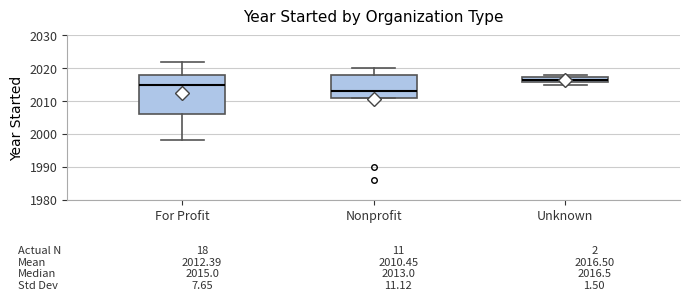

Which box's median line is the highest?

Unknown